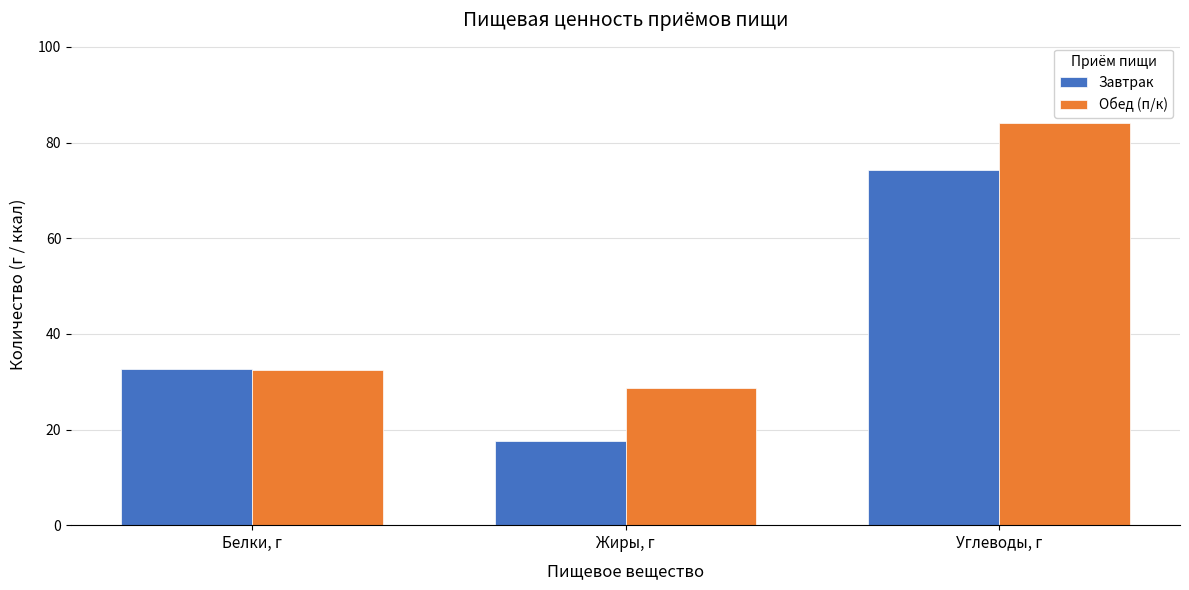

What is the average value of the Завтрак series?

41.5